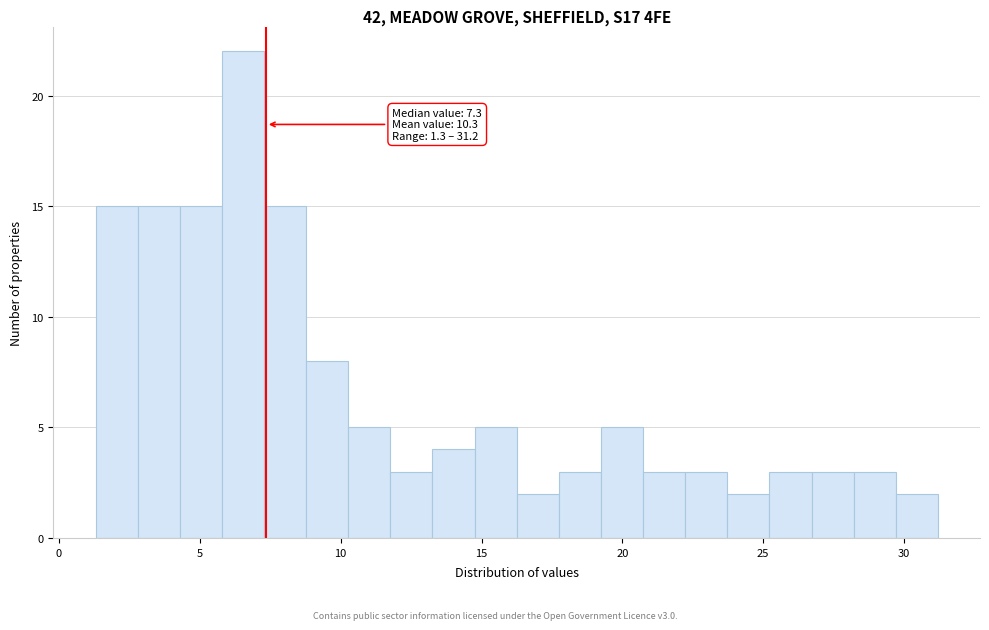

Read against the x-axis, roughly where is the centre of the tallest bar?

6.5